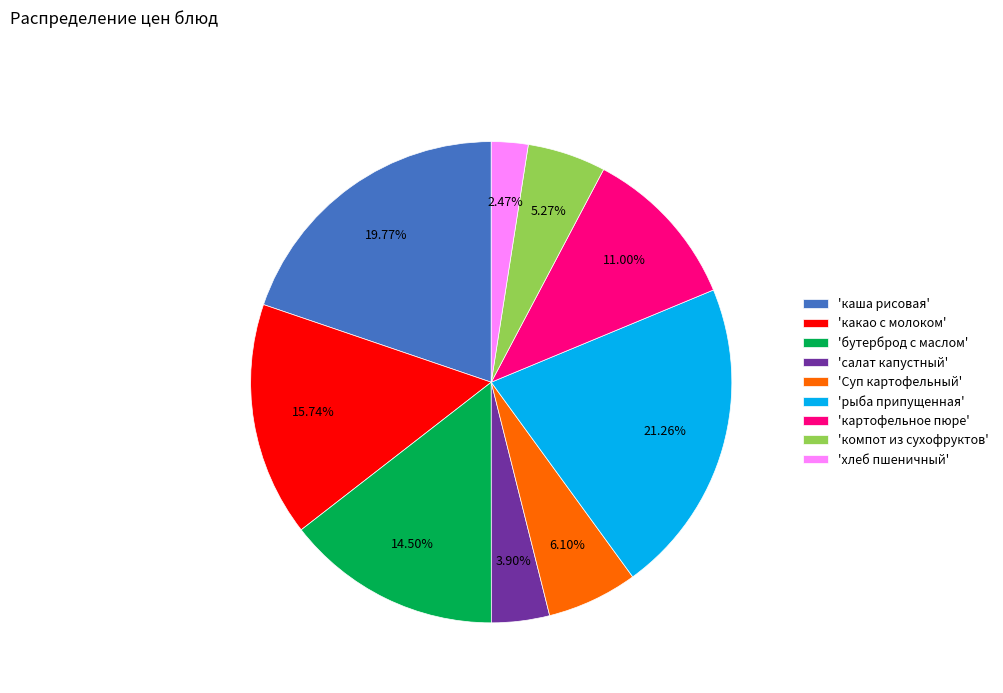

Count the number of slices in the pie.

9